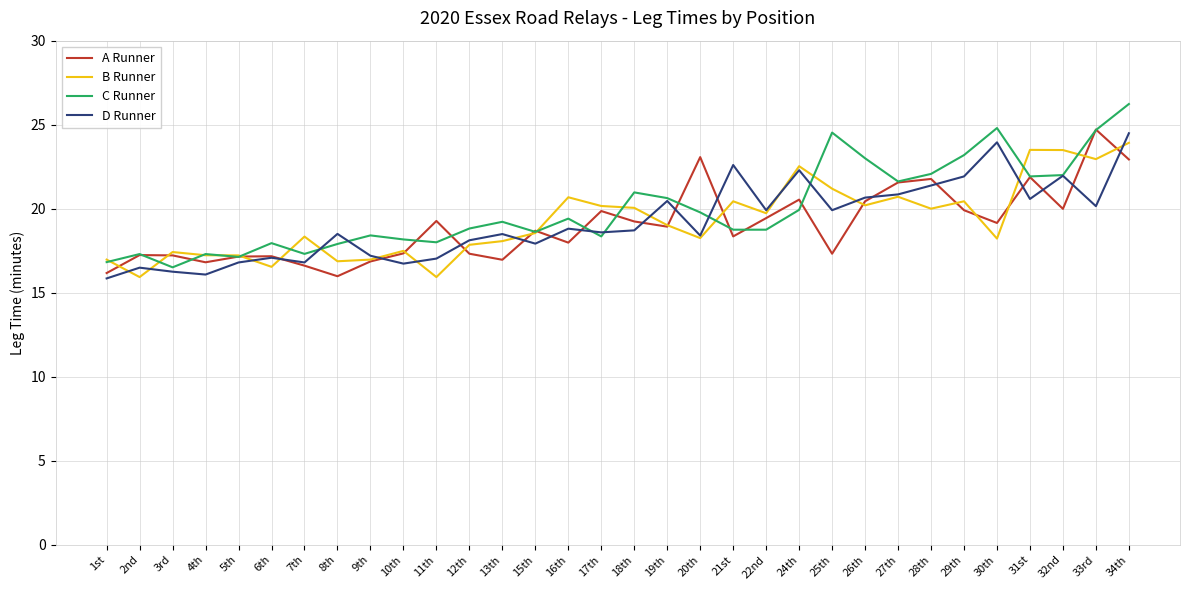

At which category is the sum across all series the highest?

34th